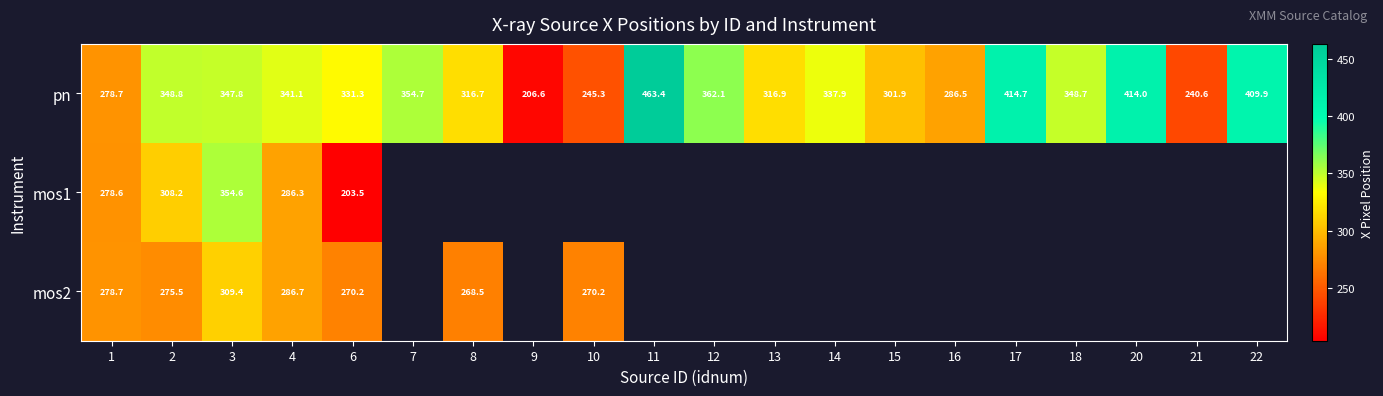

Is the value of pn at 16 greater than the value of mos1 at 1?

Yes